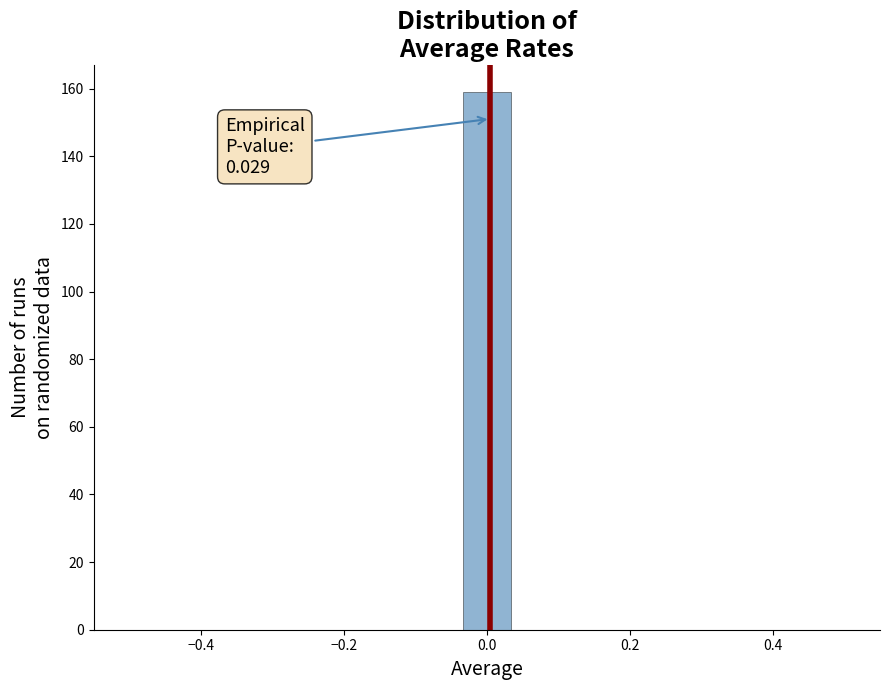

Around what value on the x-axis is the tallest bar? Give the approximate position of its centre, as read against the axis.

0.00